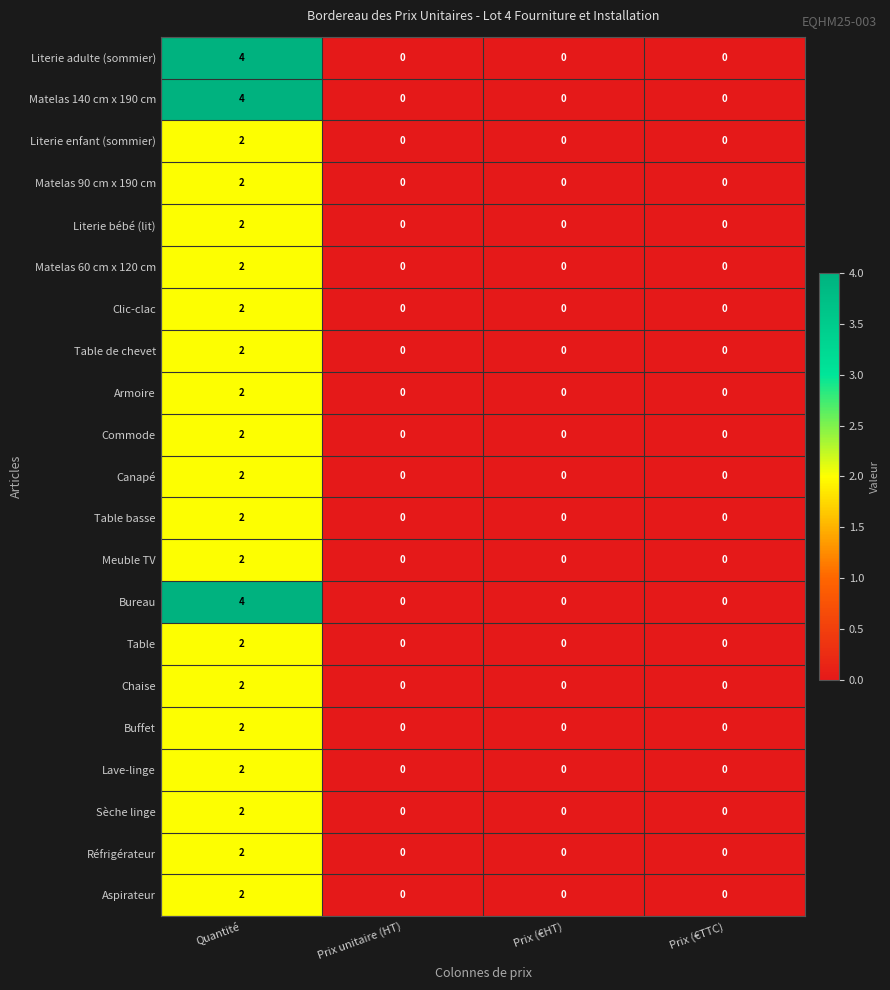

What is the spread (max minus min) of values at Quantité?

2